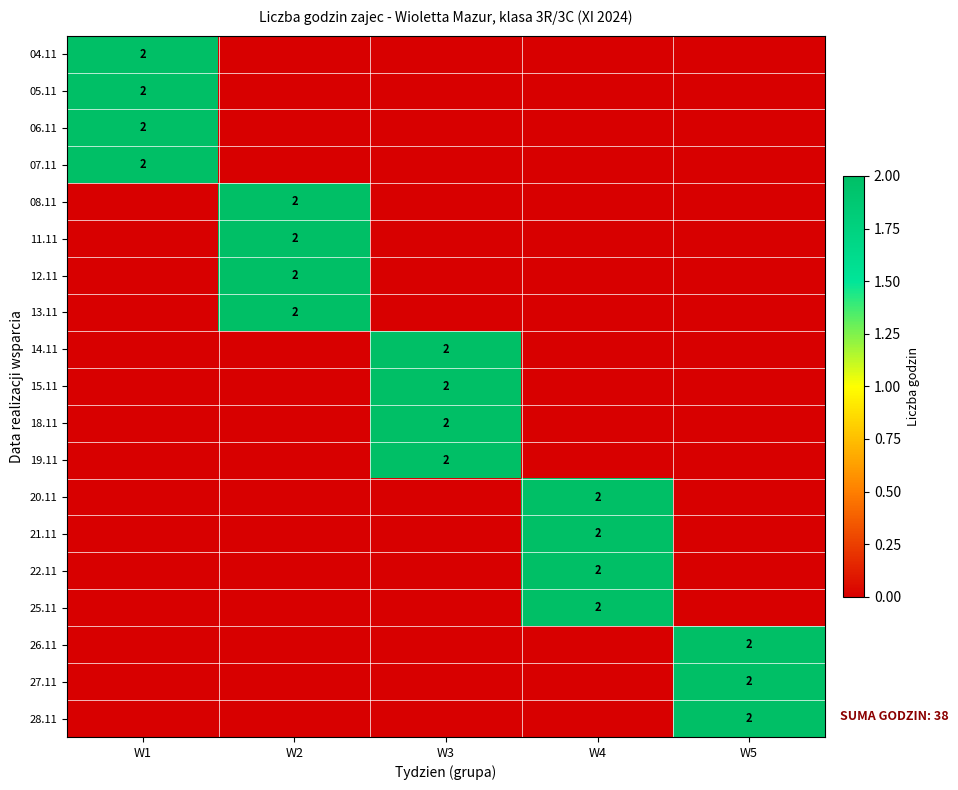

The value of 18.11 at W3 is 1. True or false?

False